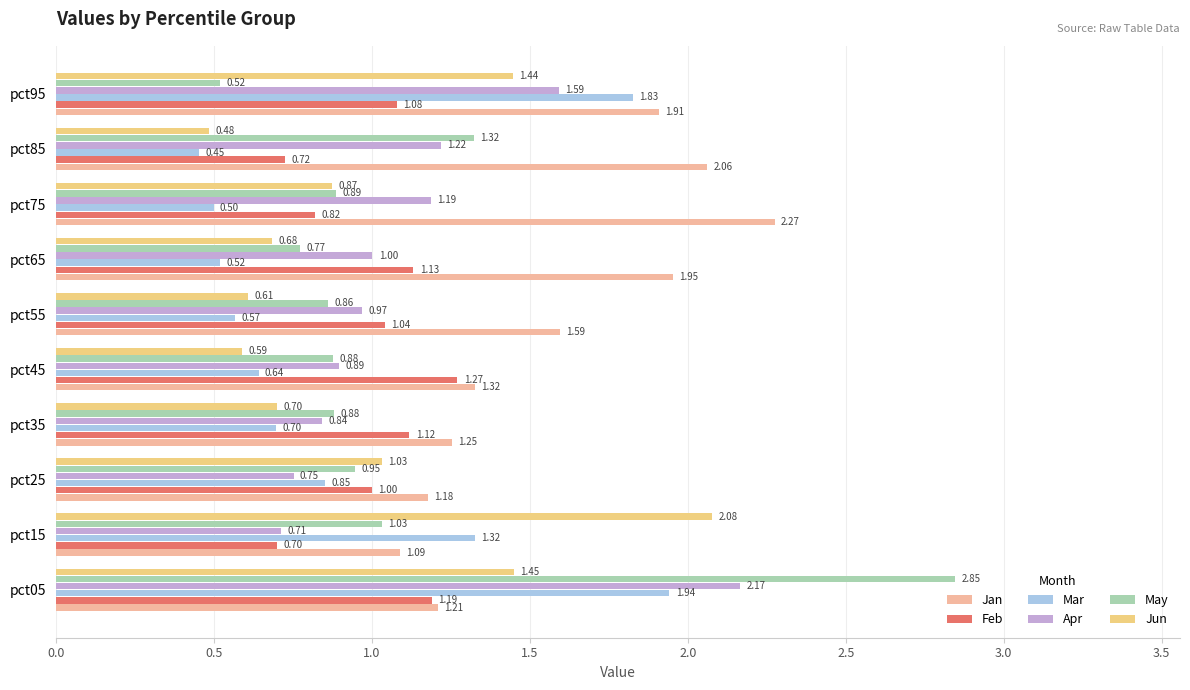

What is the difference between the maximum and minimum values in the Mar series?

1.5